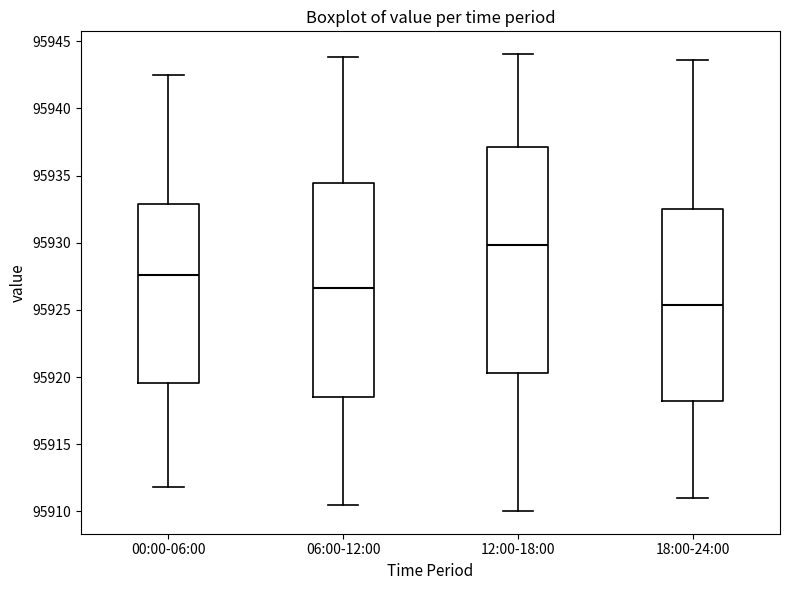

Which box's median line is the highest?

12:00-18:00